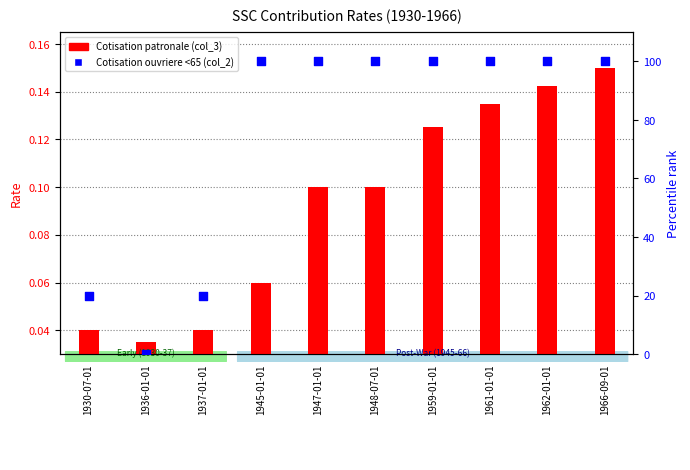

At which category is the sum across all series the highest?

1966-09-01